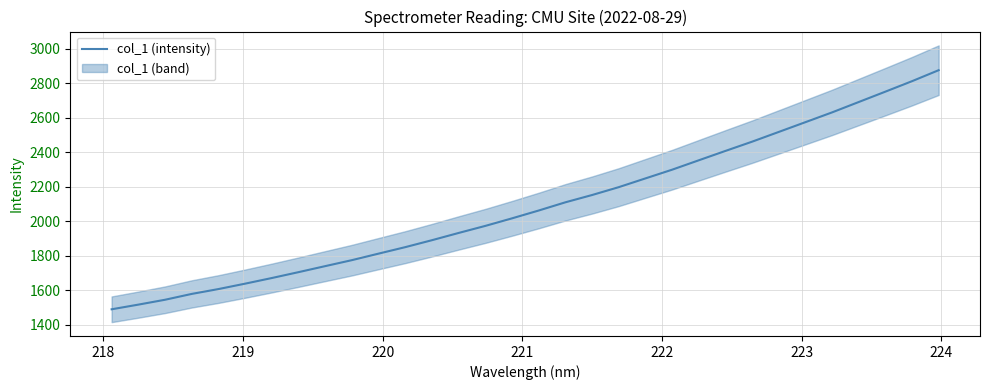

What is the value of the 4th point from the left?

1578.8